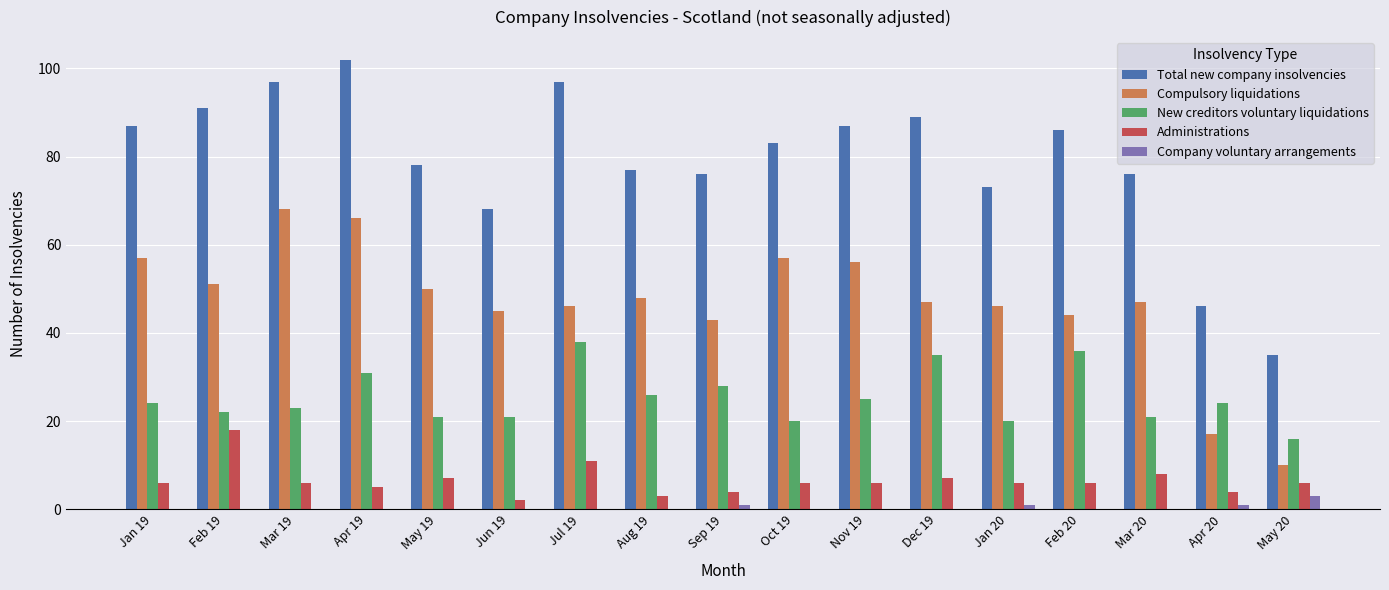

Which series changed the most between Jan 20 and Apr 20?

Compulsory liquidations